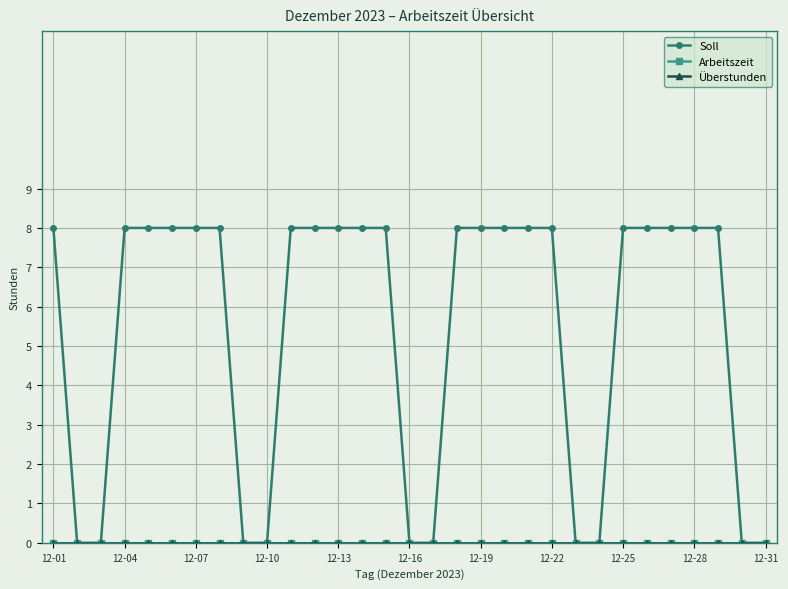

Reading left to right, extract all data points from this chart.

Soll: 8	0	0	8	8	8	8	8	0	0	8	8	8	8	8	0	0	8	8	8	8	8	0	0	8	8	8	8	8	0	0
Arbeitszeit: 0	0	0	0	0	0	0	0	0	0	0	0	0	0	0	0	0	0	0	0	0	0	0	0	0	0	0	0	0	0	0
Überstunden: 0	0	0	0	0	0	0	0	0	0	0	0	0	0	0	0	0	0	0	0	0	0	0	0	0	0	0	0	0	0	0